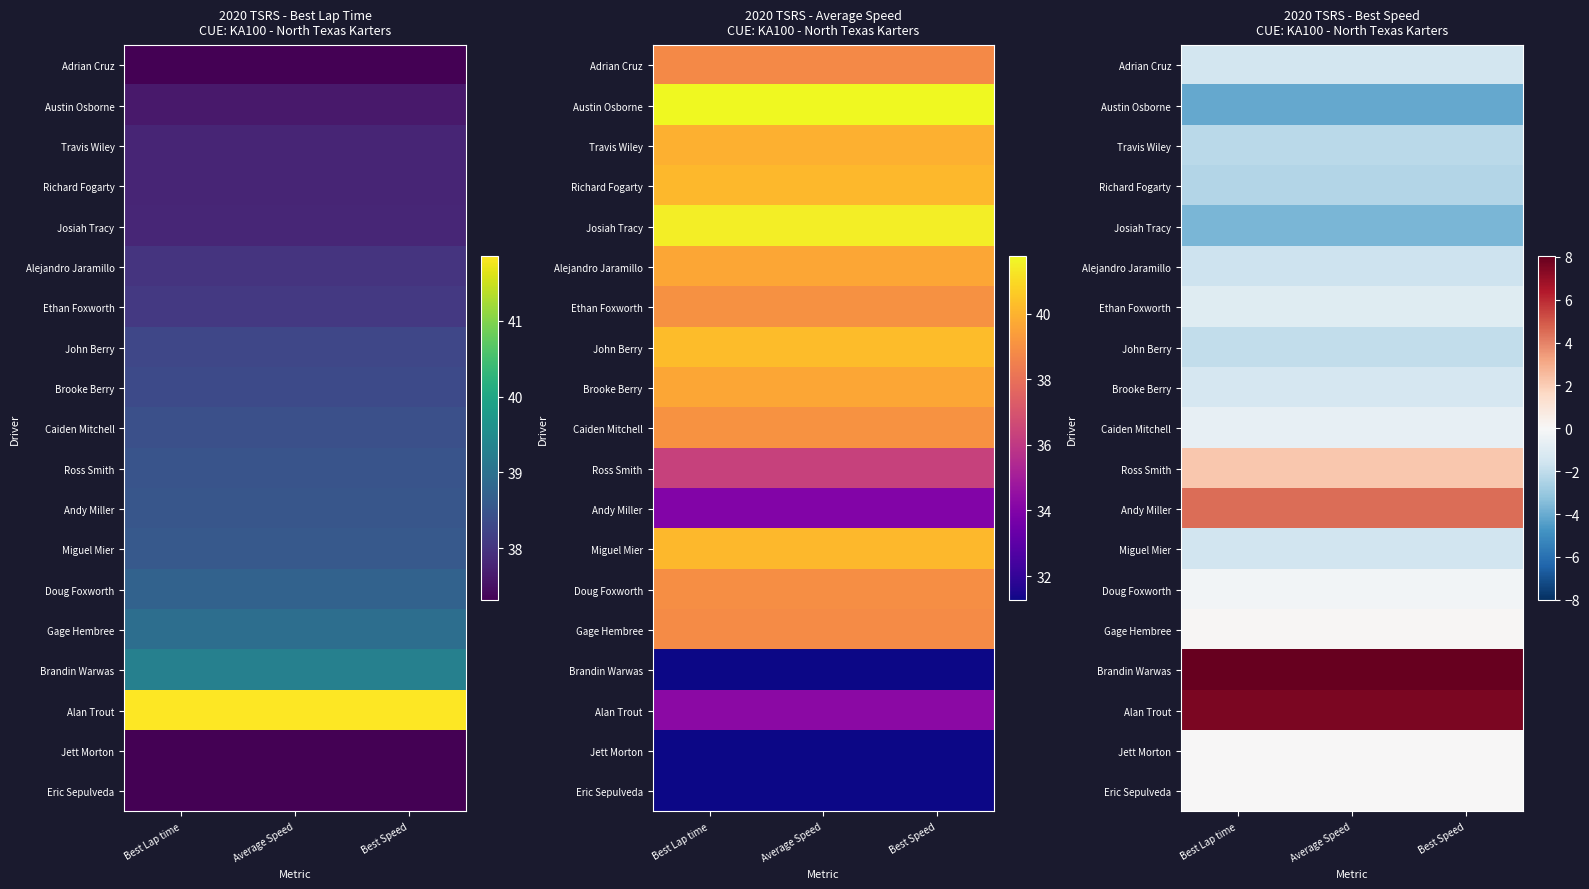

At Average Speed, list the series in order from largest to smallest.

Brandin Warwas, Alan Trout, Andy Miller, Ross Smith, Gage Hembree, Jett Morton, Eric Sepulveda, Doug Foxworth, Caiden Mitchell, Ethan Foxworth, Brooke Berry, Adrian Cruz, Miguel Mier, Alejandro Jaramillo, John Berry, Travis Wiley, Richard Fogarty, Josiah Tracy, Austin Osborne